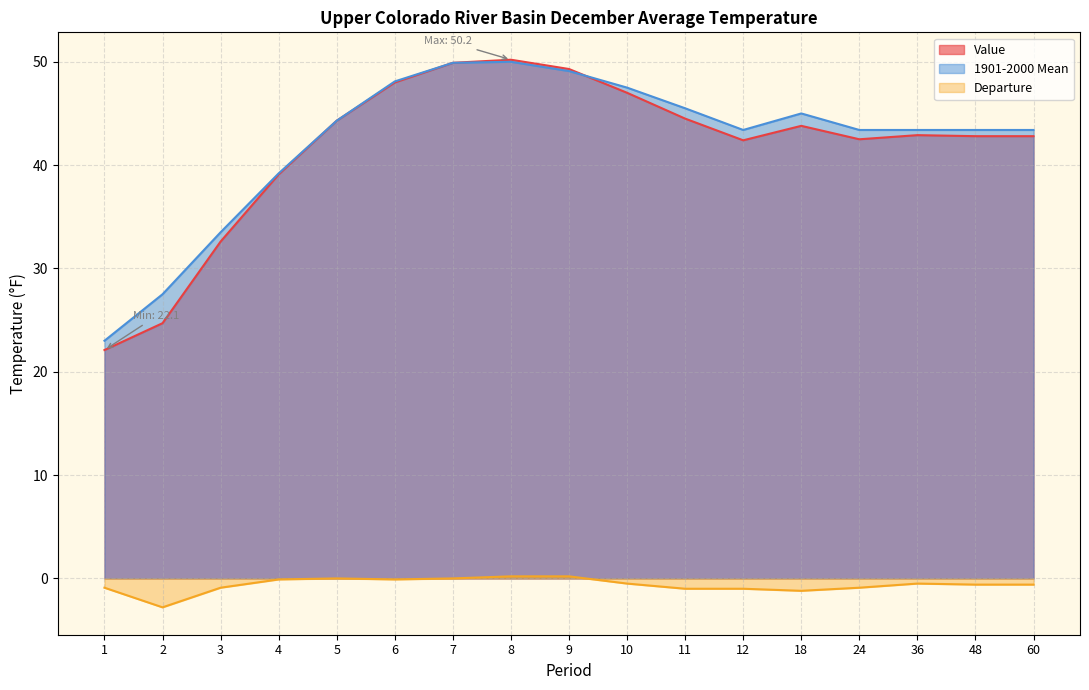

Where does the Departure series first go above 0?

8